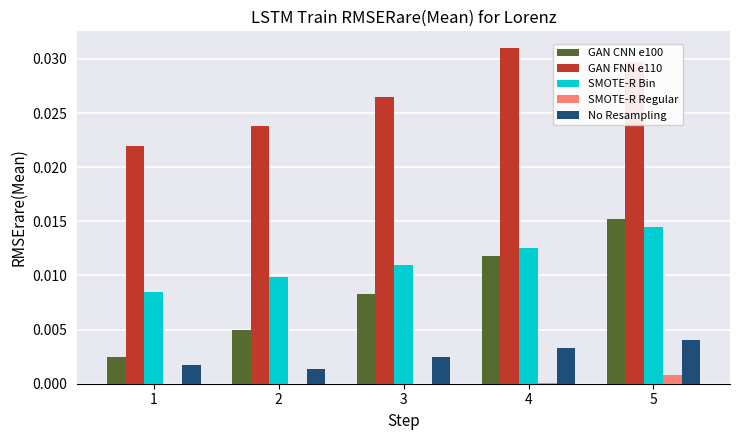

Which category has the highest value in the SMOTE-R Regular series?

5